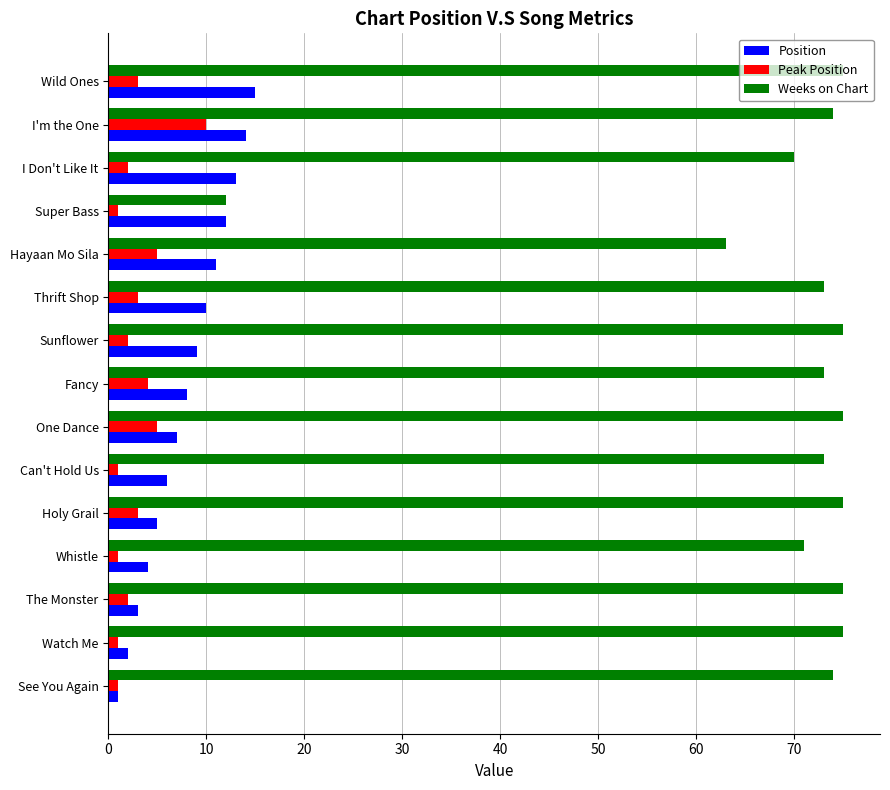

At how many categories does at least one series exceed 39?

14